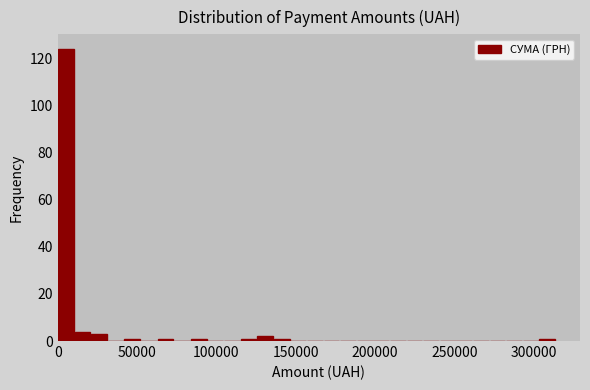

Read against the x-axis, roughly where is the centre of the tallest bar?

5000